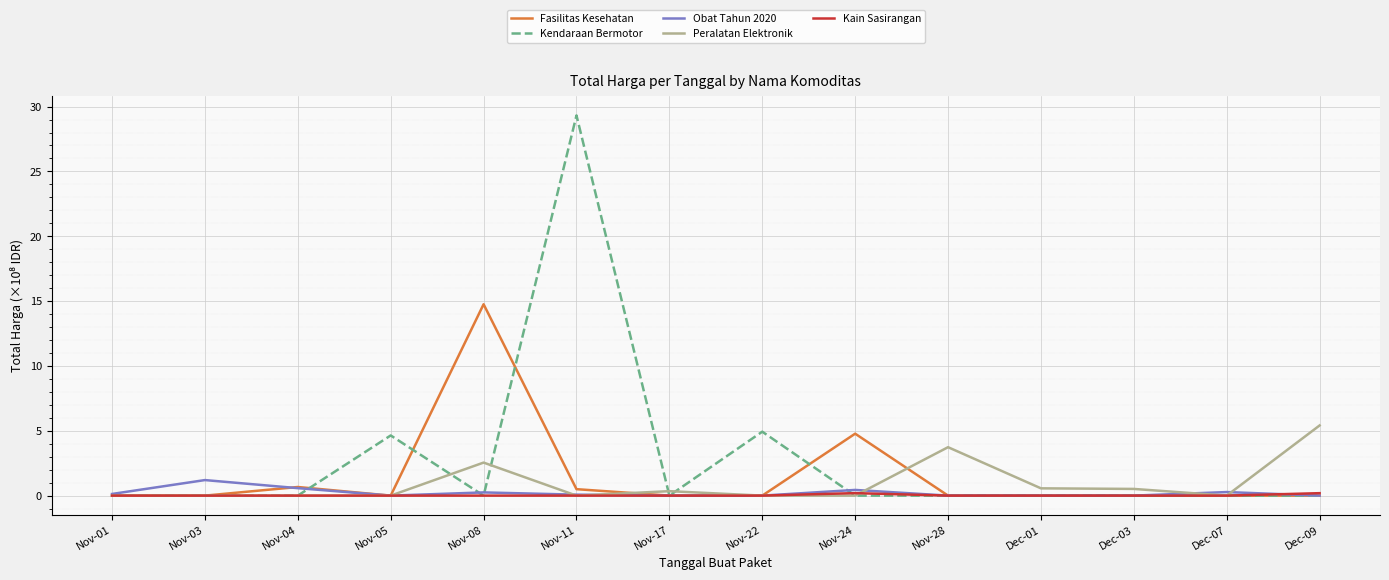

Which category has the highest value across all series?

Nov-11